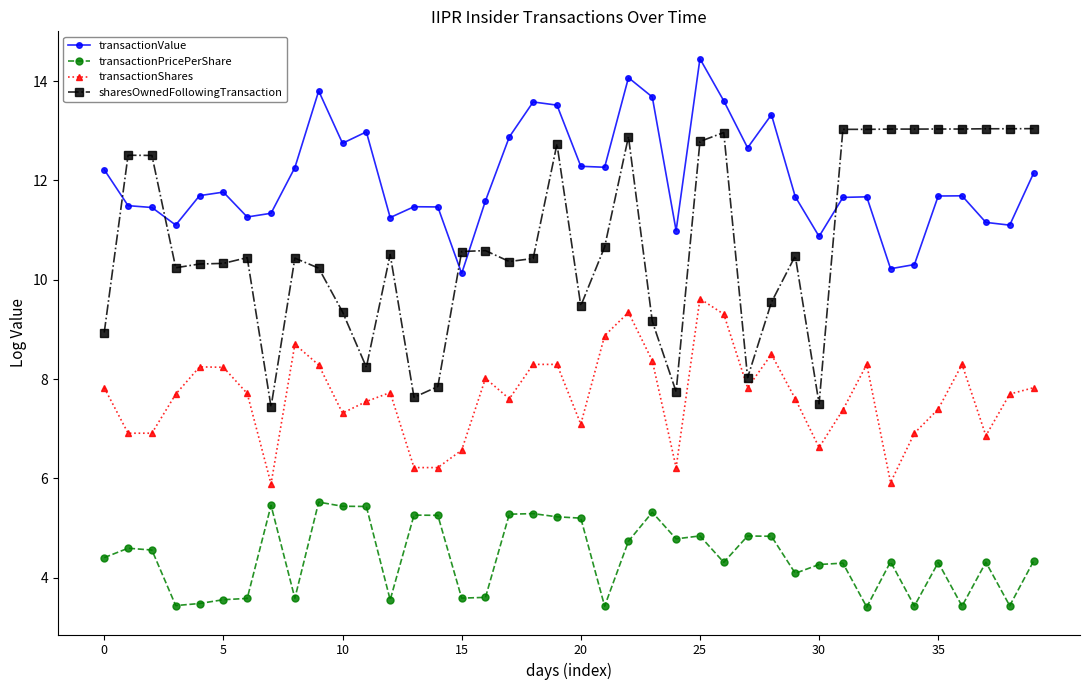

Rank the series by their average value, from highest to lowest.

transactionValue, sharesOwnedFollowingTransaction, transactionShares, transactionPricePerShare